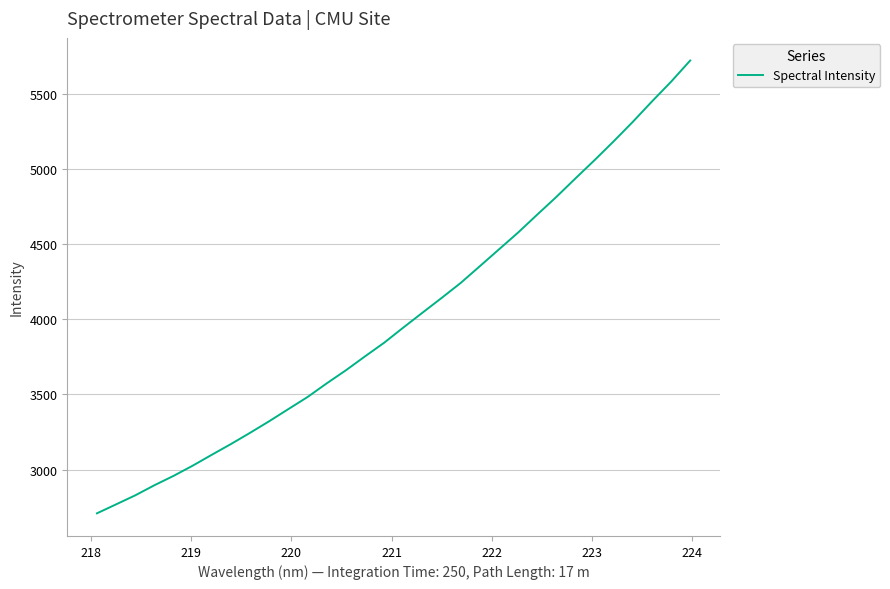

What is the difference between the second highest and second lowest values?

2815.0